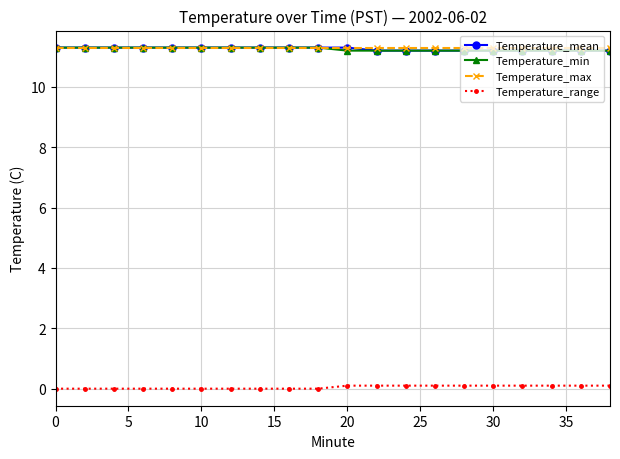

What is the greatest value displayed?

11.3